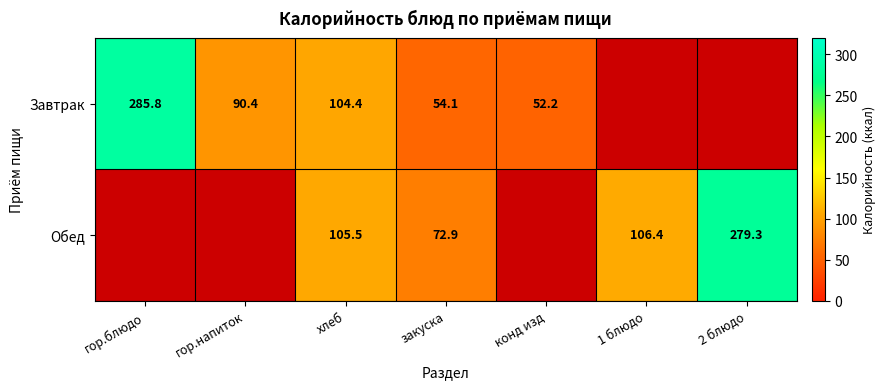

What is the total value across all series at закуска?

127.0